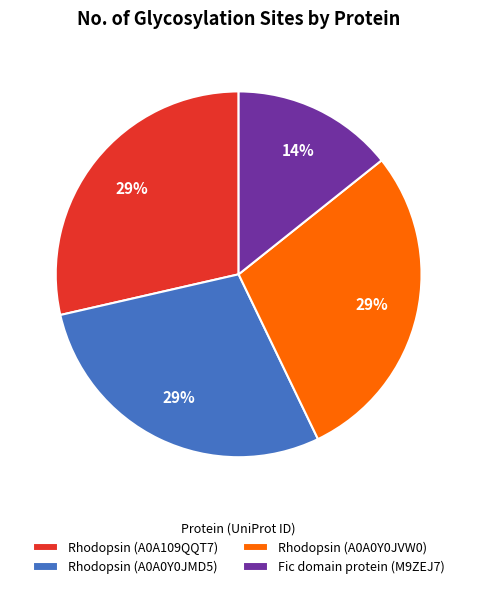

True or false: Rhodopsin (A0A0Y0JMD5) accounts for 29% of the total.

True